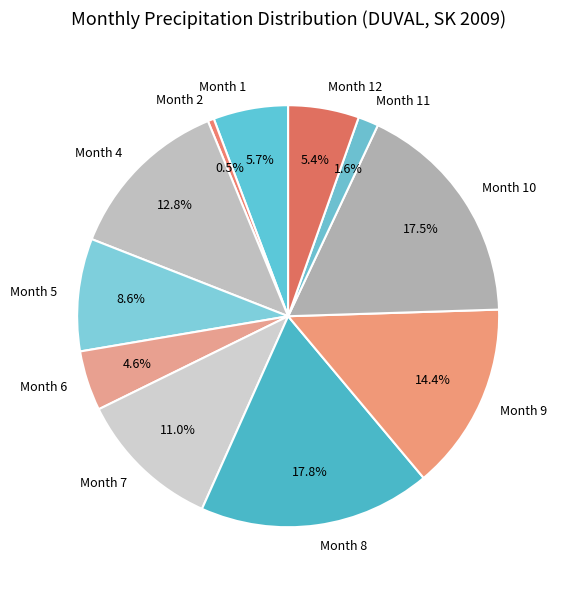

How much of the chart is everything except Month 12?

94.6%